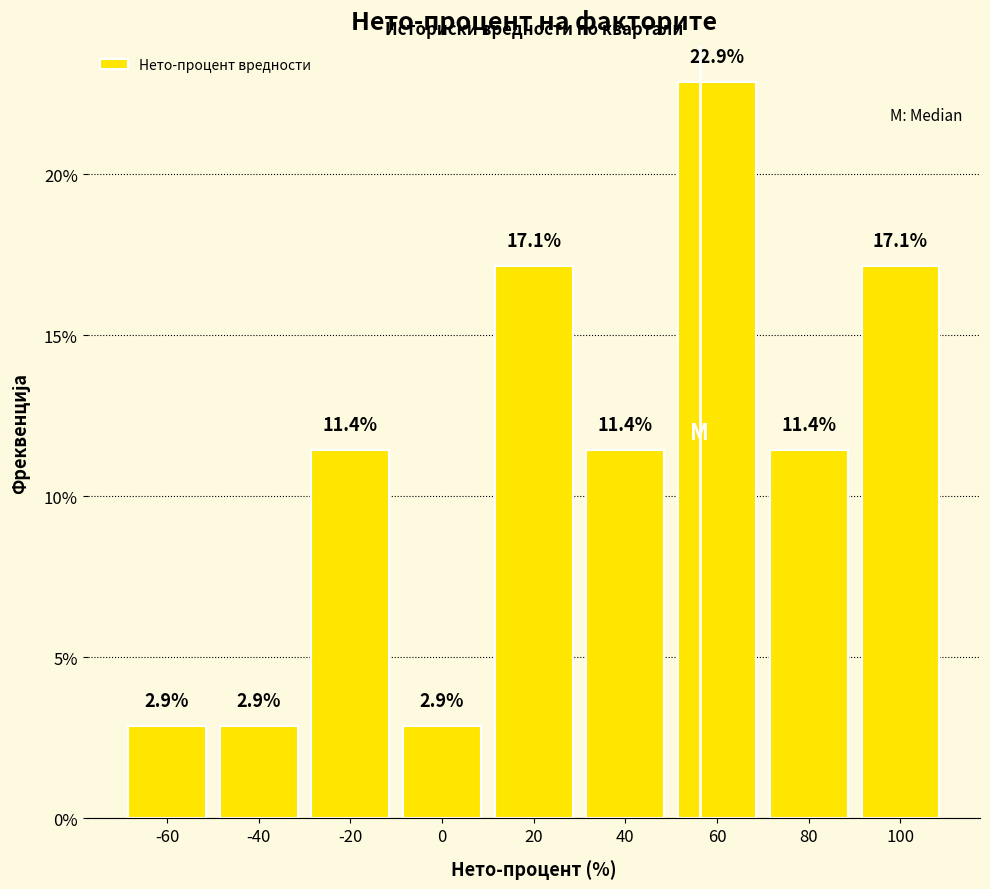

Reading right to left, transcribe all the data shown in this chart.

100=17.1	80=11.4	60=22.9	40=11.4	20=17.1	0=2.9	-20=11.4	-40=2.9	-60=2.9